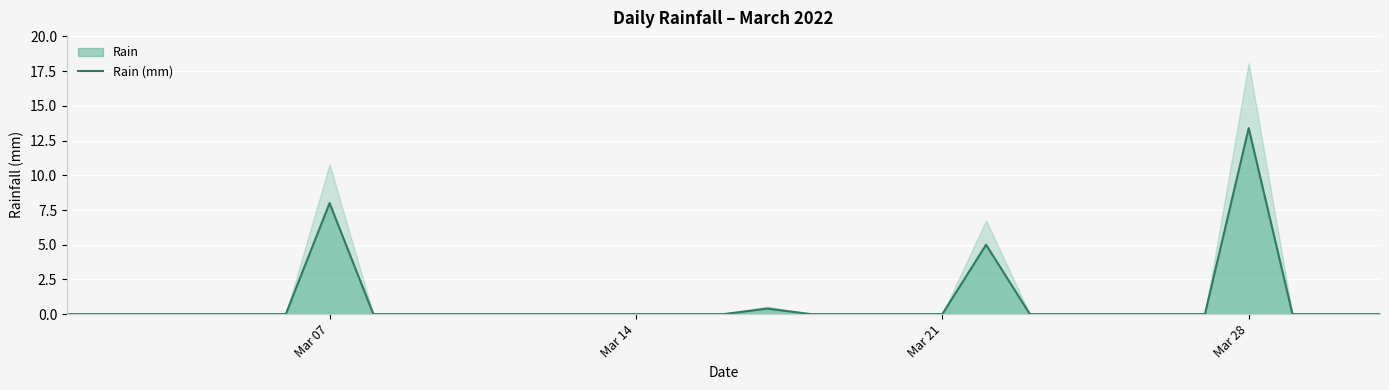

The Rain (mm) series shows 0.0 at Mar 14. True or false?

True